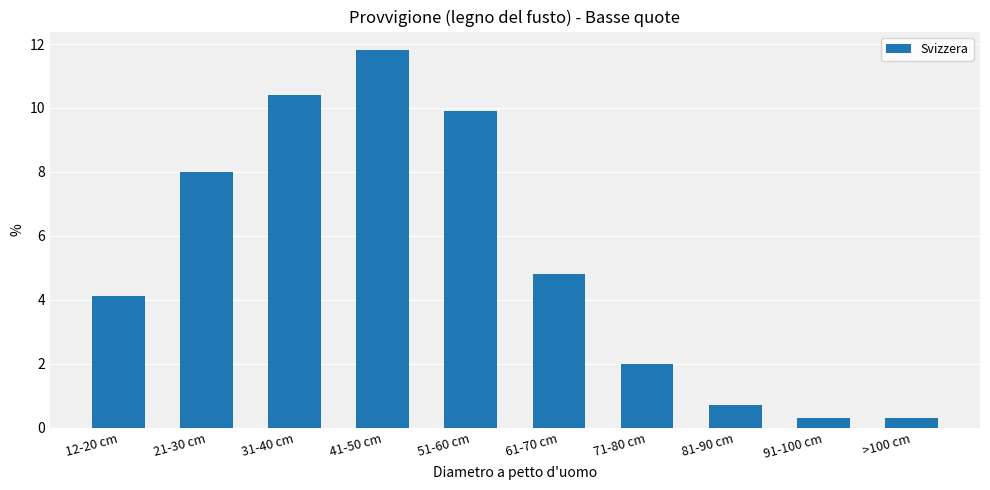

What is the label of the 9th bar from the right?

21-30 cm